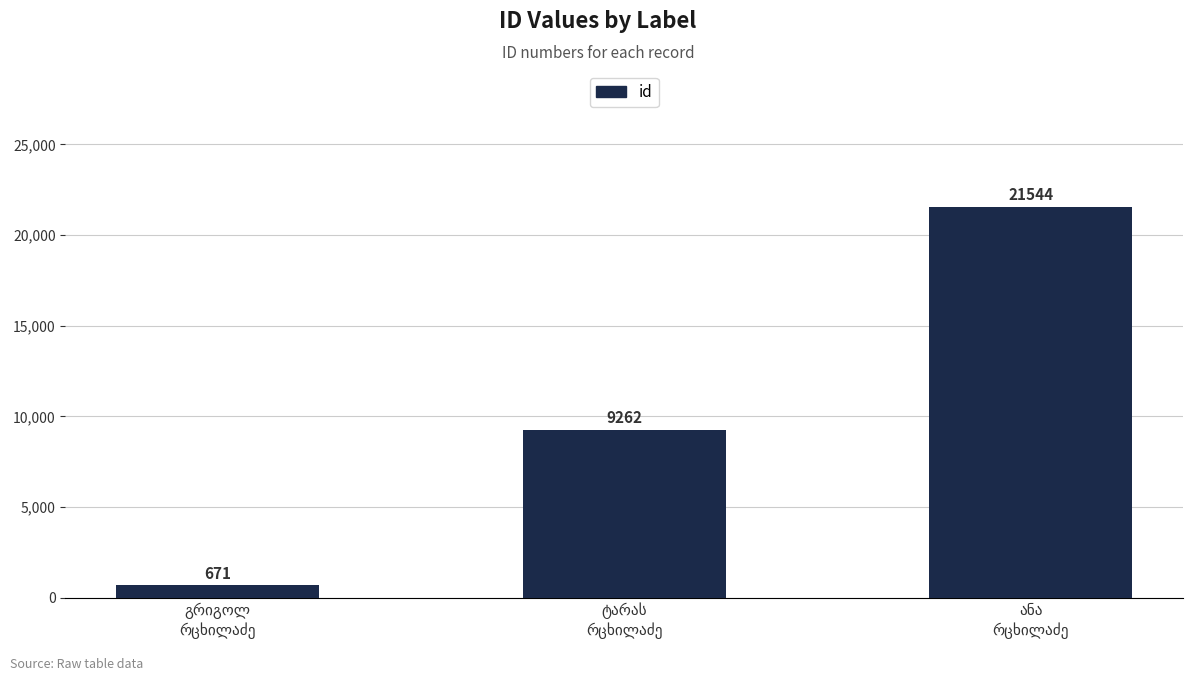

What is the value of the 1st bar from the left?

671